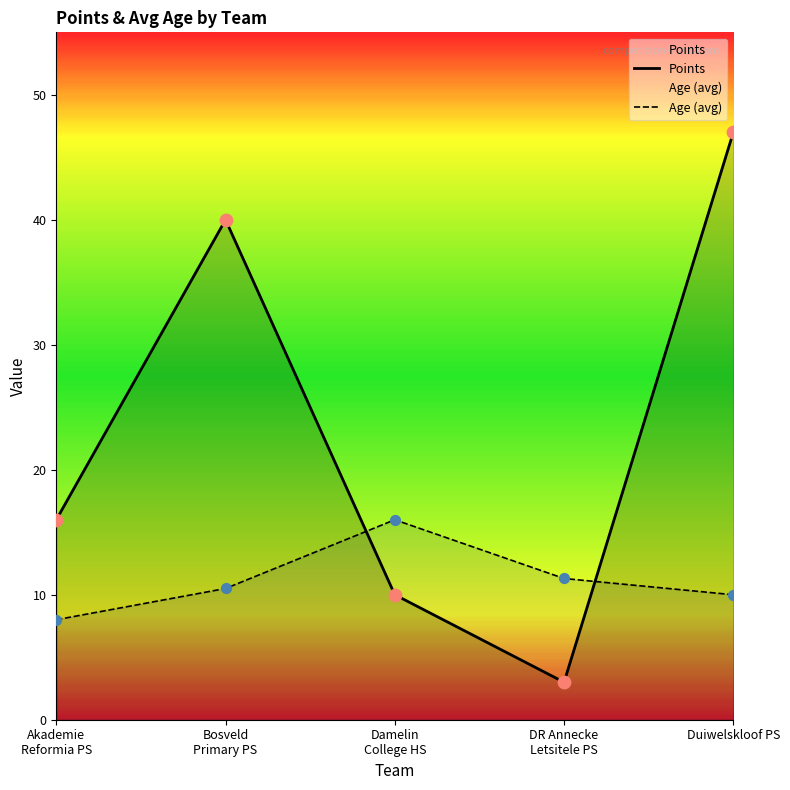

Which series reaches the minimum Y coordinate?

Points